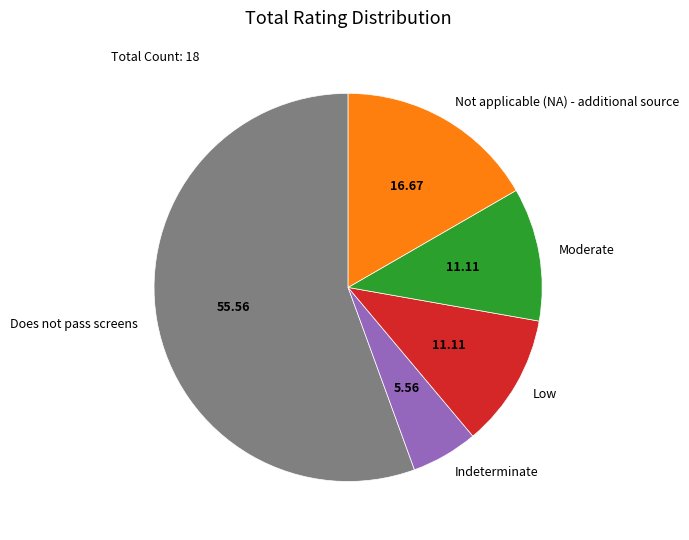

Which slice represents more than half of the pie?

Does not pass screens